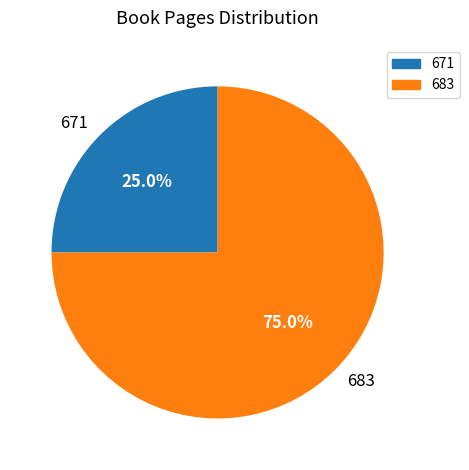

Rank the categories by value from highest to lowest.

683, 671